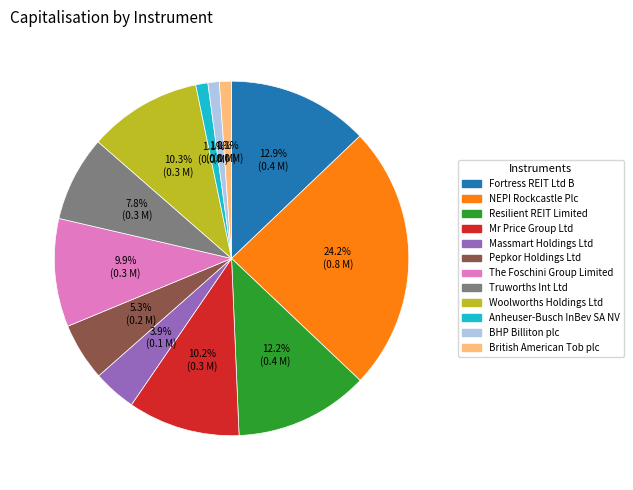

What is the ratio of the value at The Foschini Group Limited to the value at Woolworths Holdings Ltd?

1.0